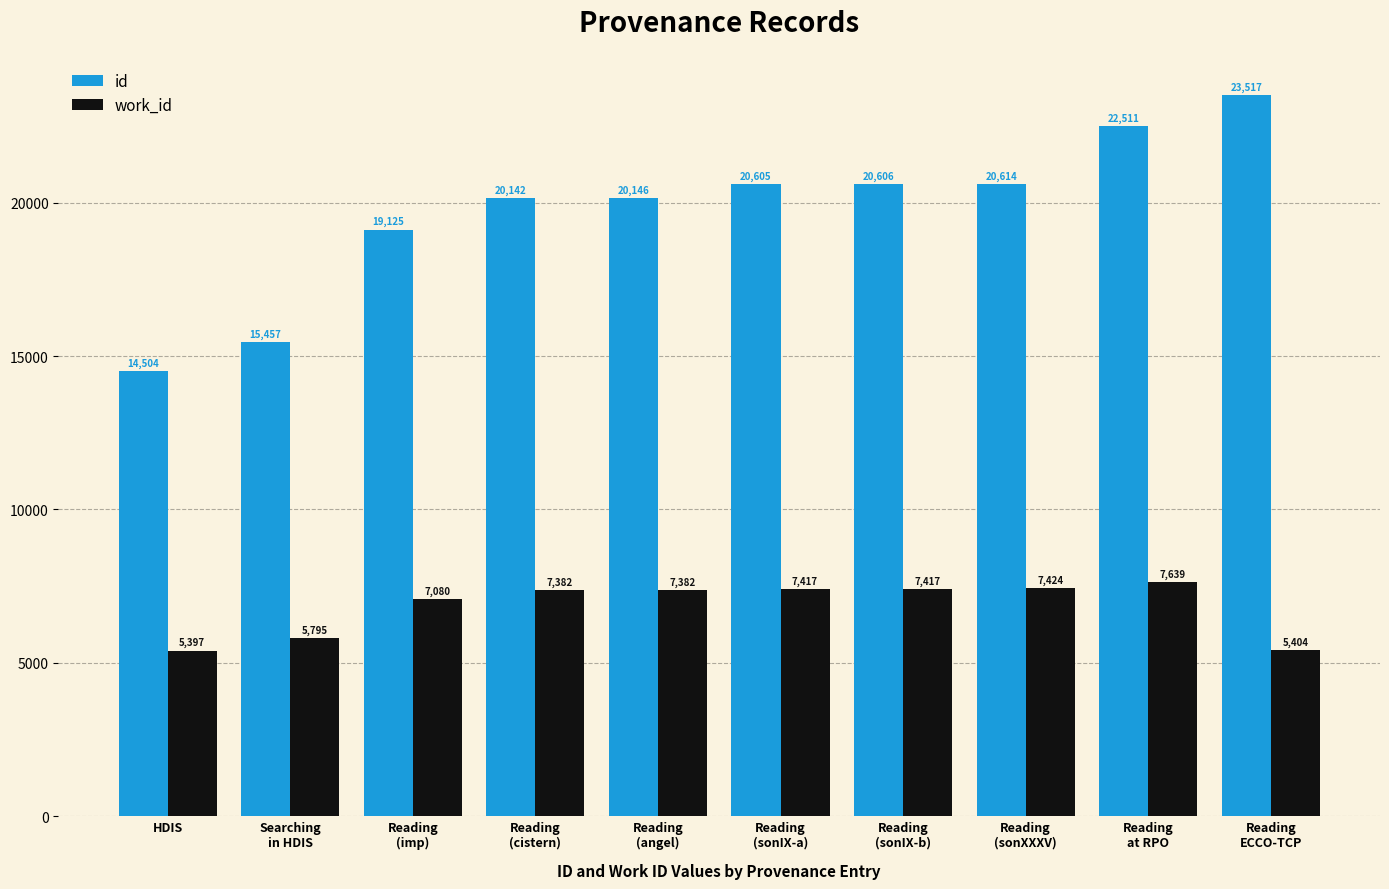

What position from the right is HDIS?

10